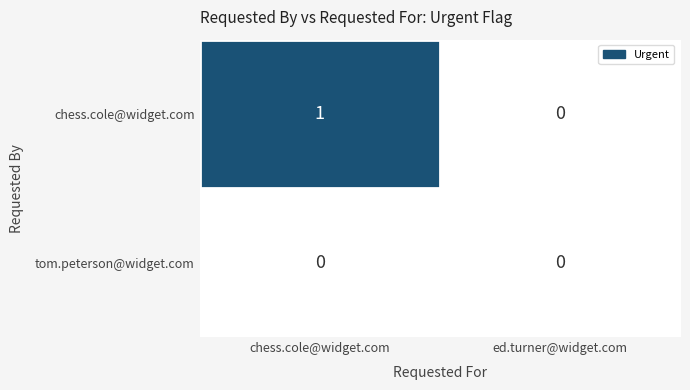

List the series in order of their peak value, highest first.

chess.cole@widget.com, tom.peterson@widget.com